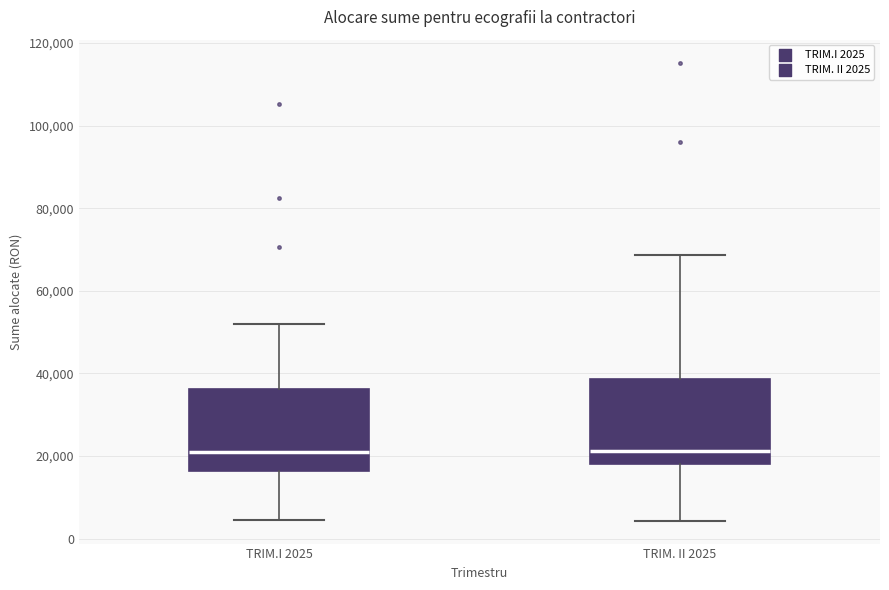

Reading left to right, transcribe this box plot: for each box, give where its median line is, the range the box spans, and where its two whiskers end, as read against the y-axis. The values are not printed on the chart, so give them approximately, as read against the axis.

TRIM.I 2025: median 20000, box 16000 to 36000, whiskers 4000 to 52000
TRIM. II 2025: median 22000, box 18000 to 38000, whiskers 4000 to 68000